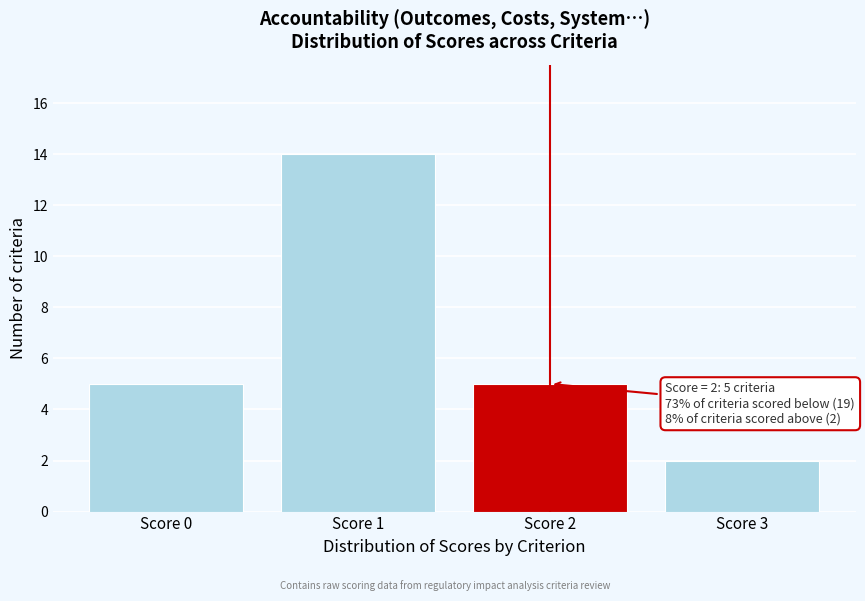

Reading right to left, extract all data points from this chart.

2	5	14	5